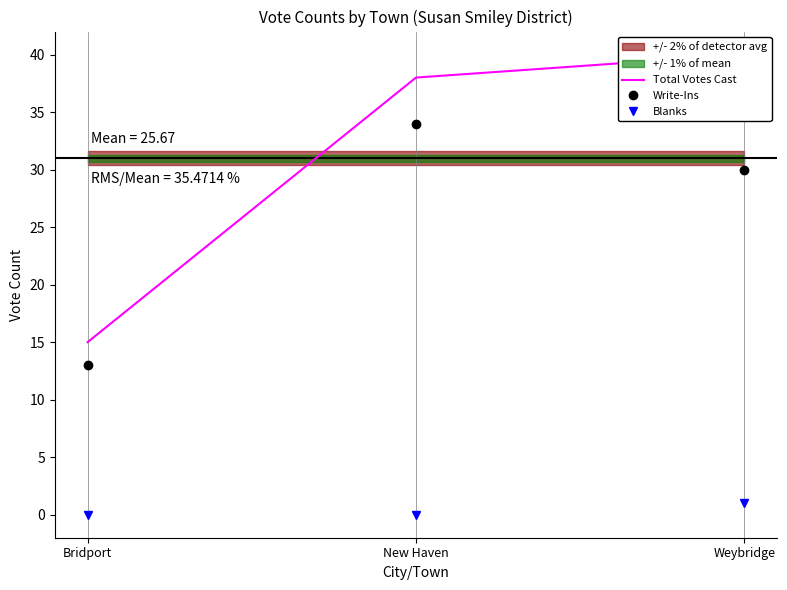

Does the chart have visible grid lines?

Yes